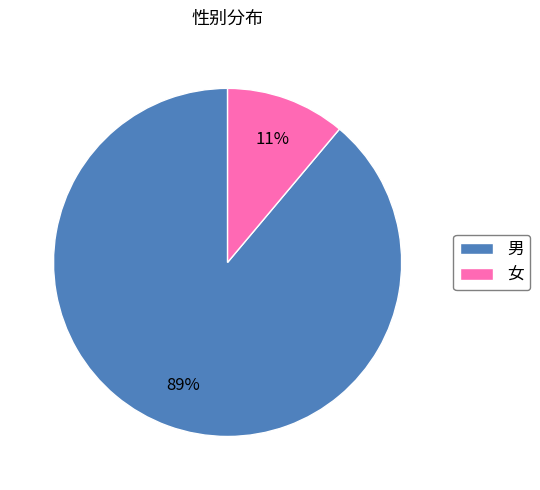

To the nearest percent, what is the difference between the largest and smallest slice percentages?

78%